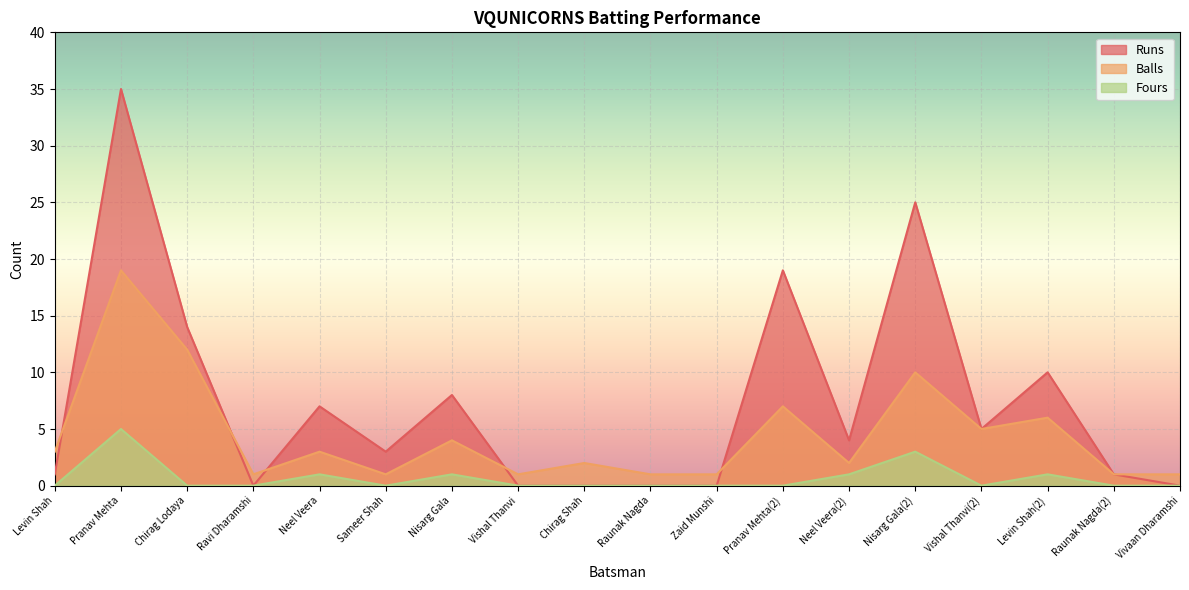

What is the total value across all series at Zaid Munshi?

1